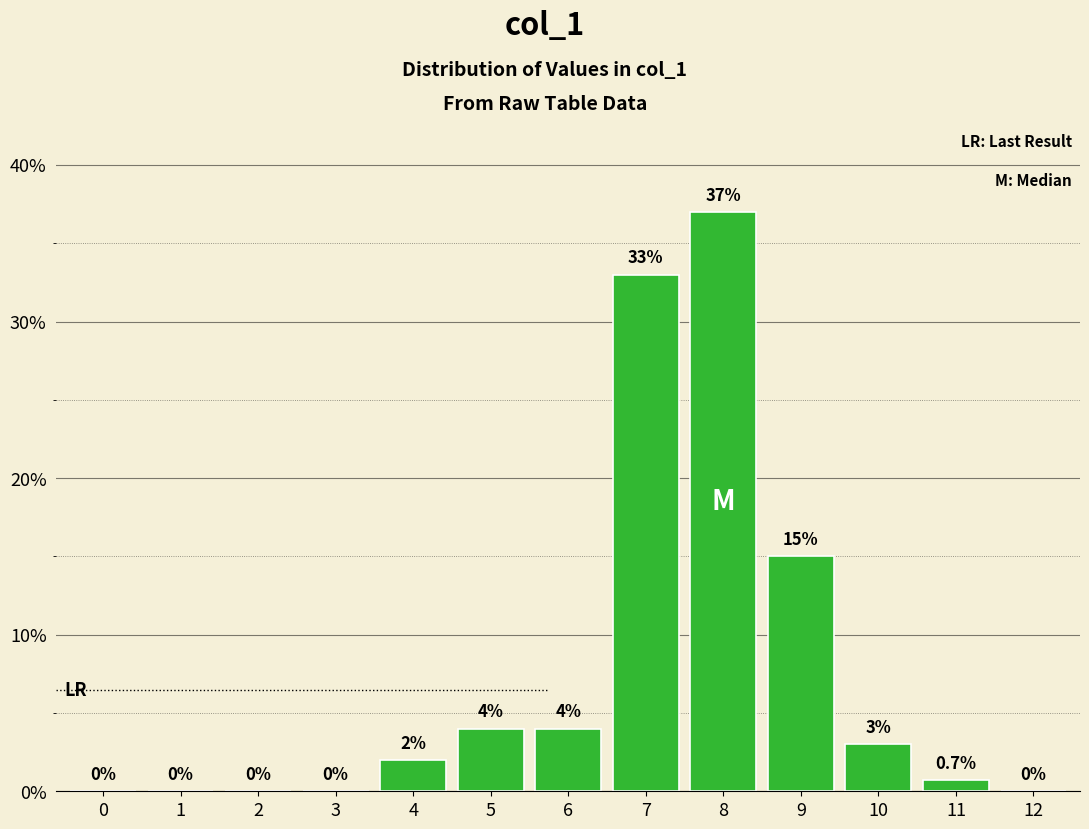

Reading right to left, what are all the values shown in this chart?

12=0.0	11=0.7	10=3.0	9=15.0	8=37.0	7=33.0	6=4.0	5=4.0	4=2.0	3=0.0	2=0.0	1=0.0	0=0.0